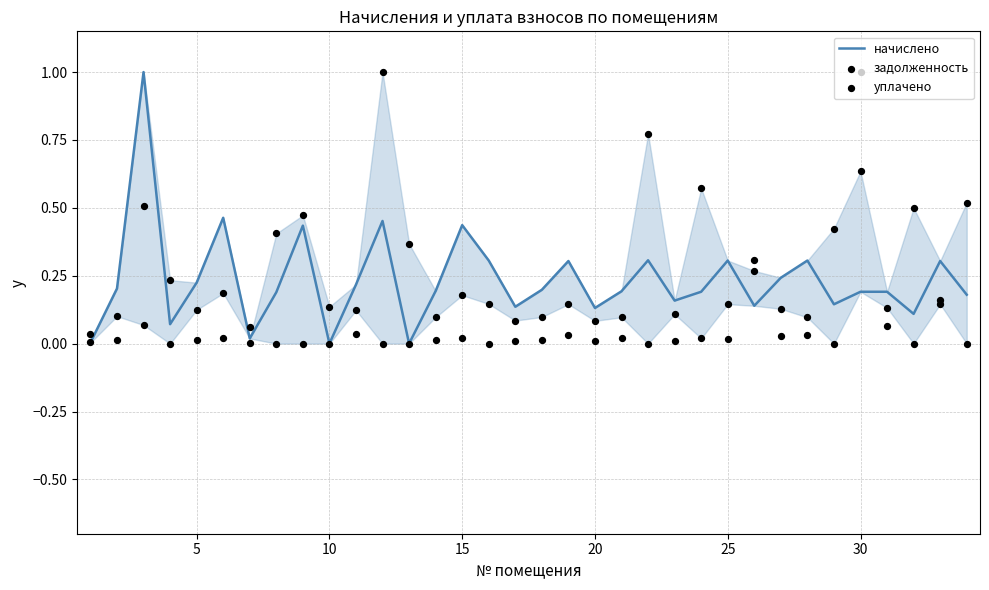

Which series reaches the maximum Y coordinate?

начислено